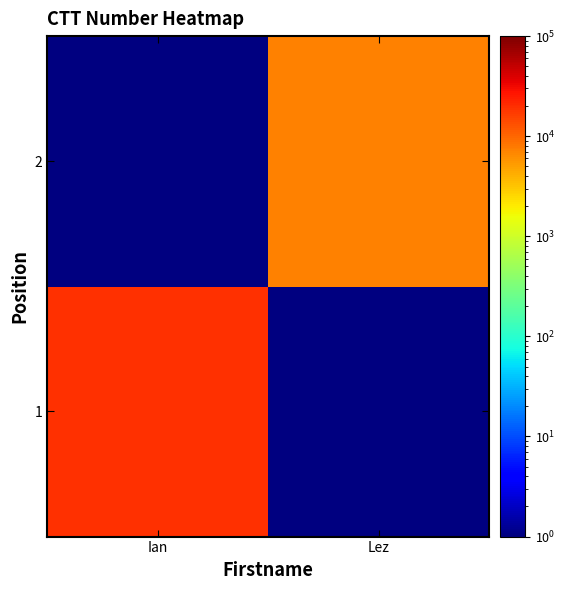

Is the value of 1 at Lez greater than the value of 2 at Ian?

No